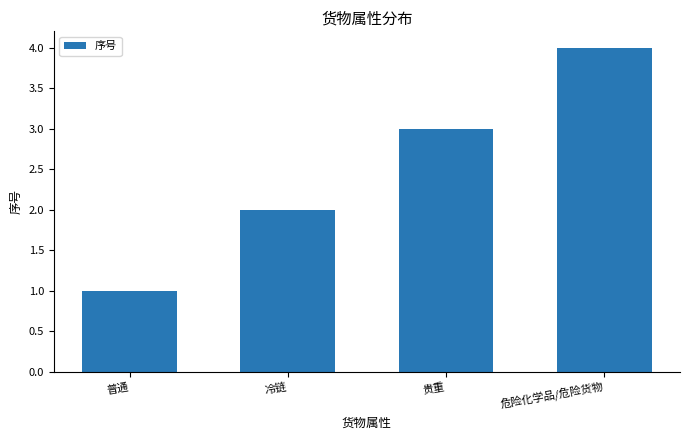

What is the approximate value at 危险化学品/危险货物?

4